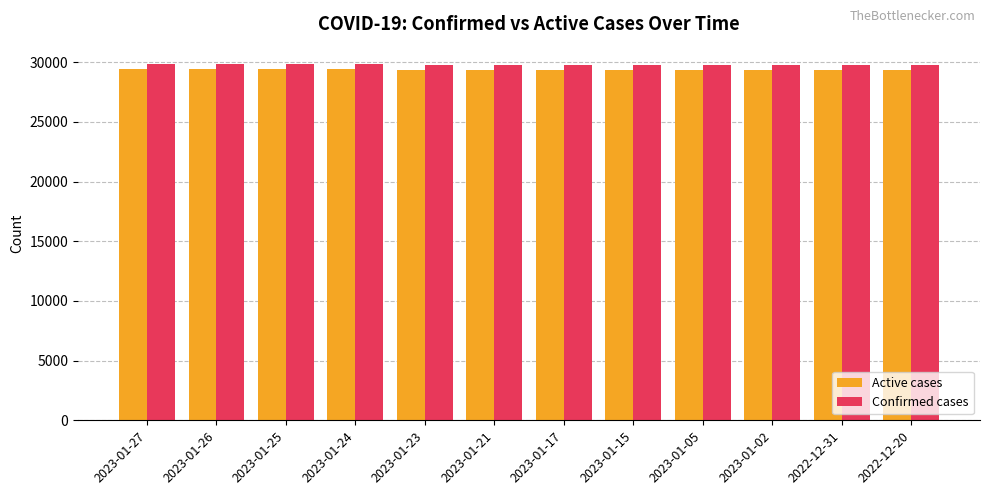

What is the average value of the Confirmed cases series?

29768